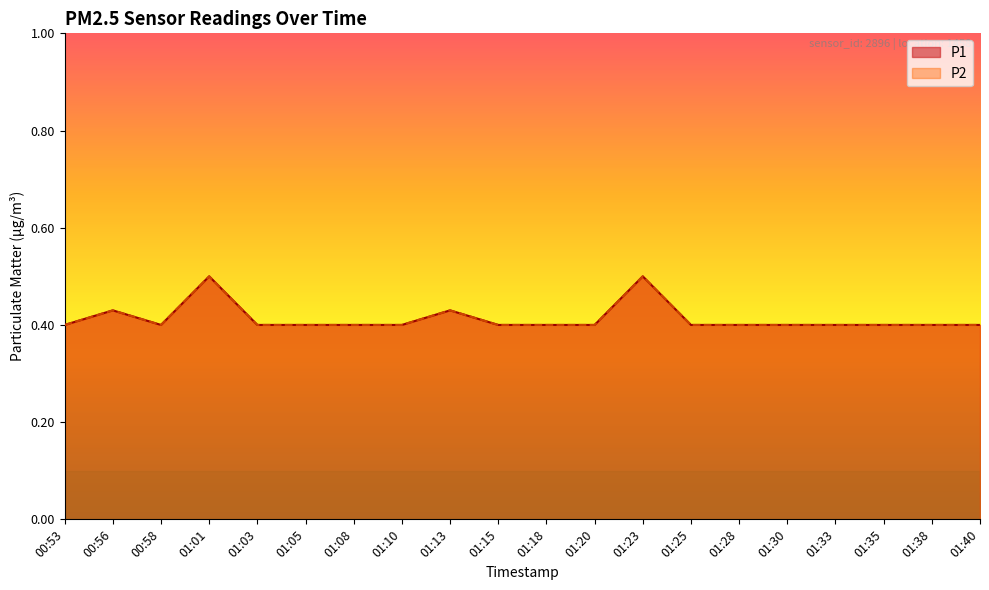

What is the difference between the second highest and minimum values in the P2 series?

0.1